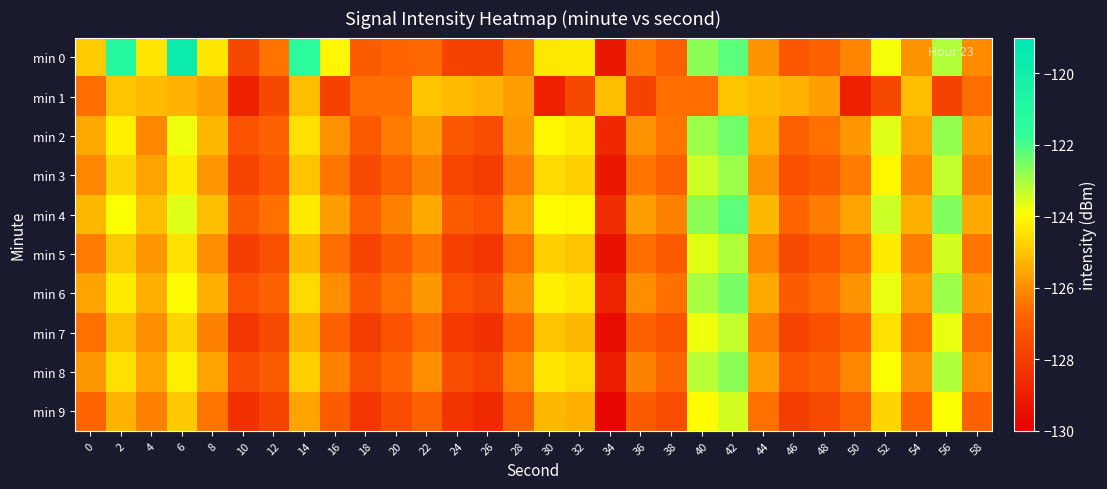

What is the maximum value shown in the chart?

-119.6